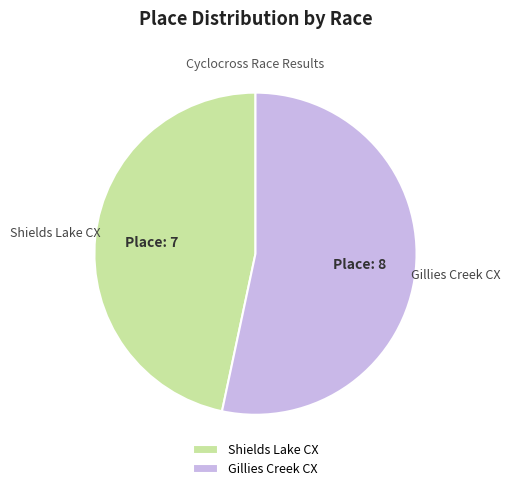

Is the sum of Shields Lake CX and Gillies Creek CX greater than half?

Yes